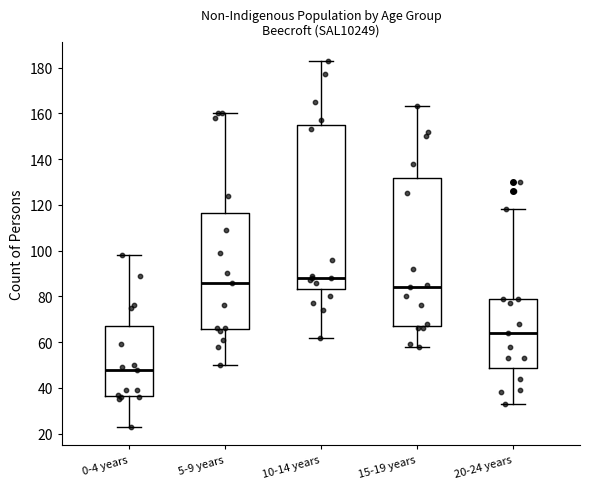

Reading left to right, read every box against the y-axis: the position of its median line, the range the box covers, and the ends of its whiskers. The values are not printed on the chart, so give them approximately, as read against the axis.

0-4 years: median 48, box 36 to 68, whiskers 24 to 98
5-9 years: median 86, box 66 to 116, whiskers 50 to 160
10-14 years: median 88, box 84 to 156, whiskers 62 to 184
15-19 years: median 84, box 68 to 132, whiskers 58 to 164
20-24 years: median 64, box 48 to 80, whiskers 34 to 118